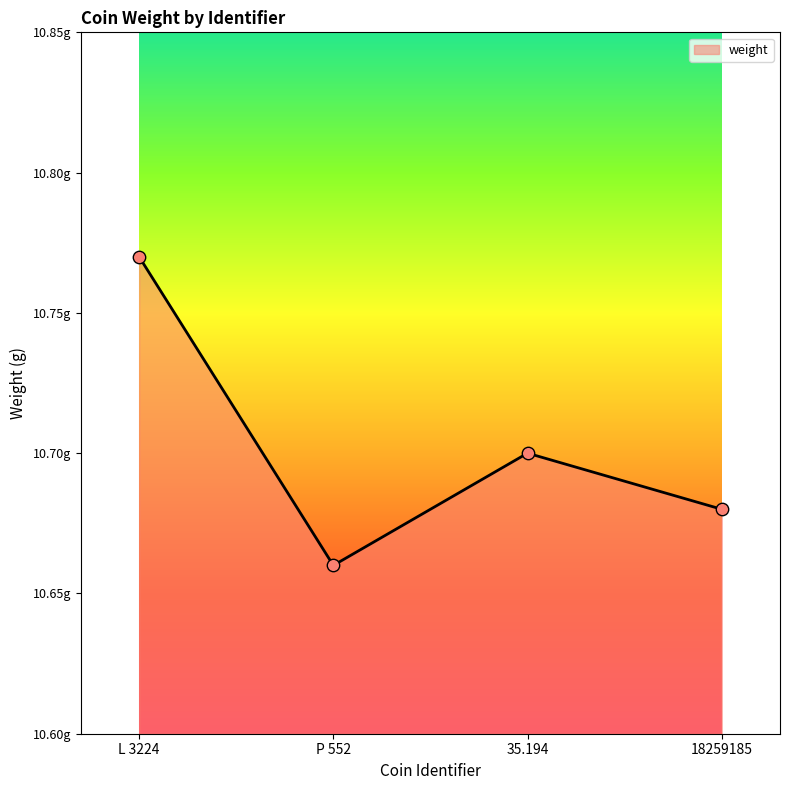

What is the ratio of the value at 35.194 to the value at 18259185?

1.0